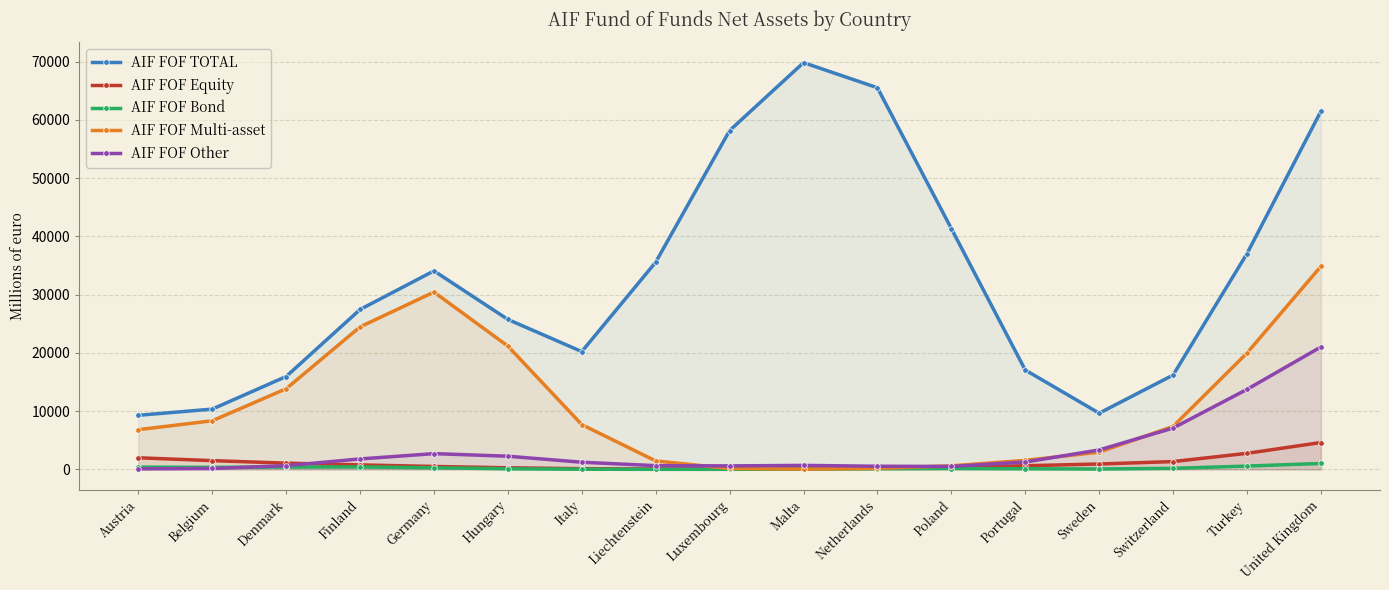

How many data points in AIF FOF Bond are less than 142?

8